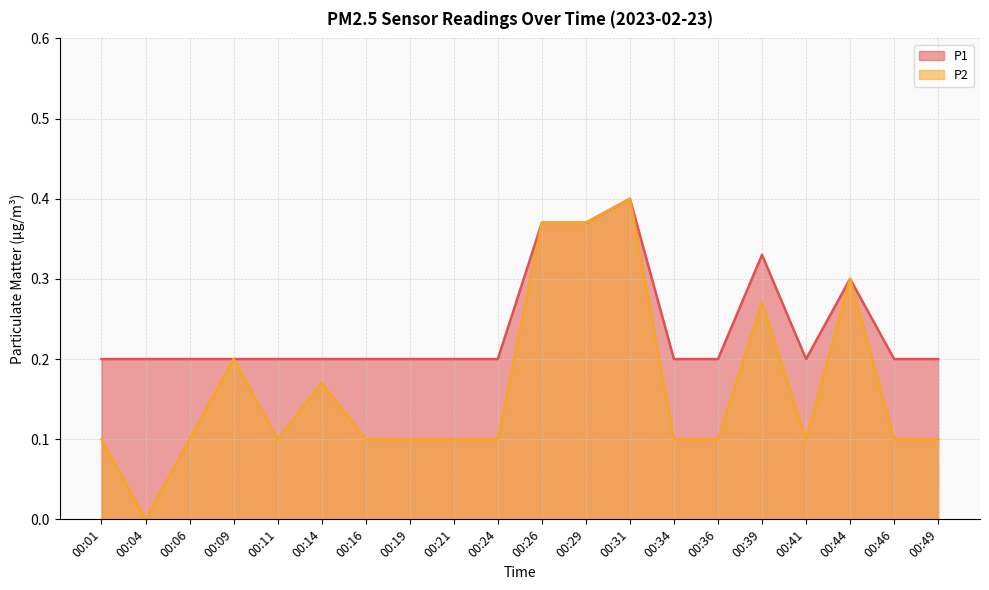

What value does the P2 series have at 00:06?

0.1